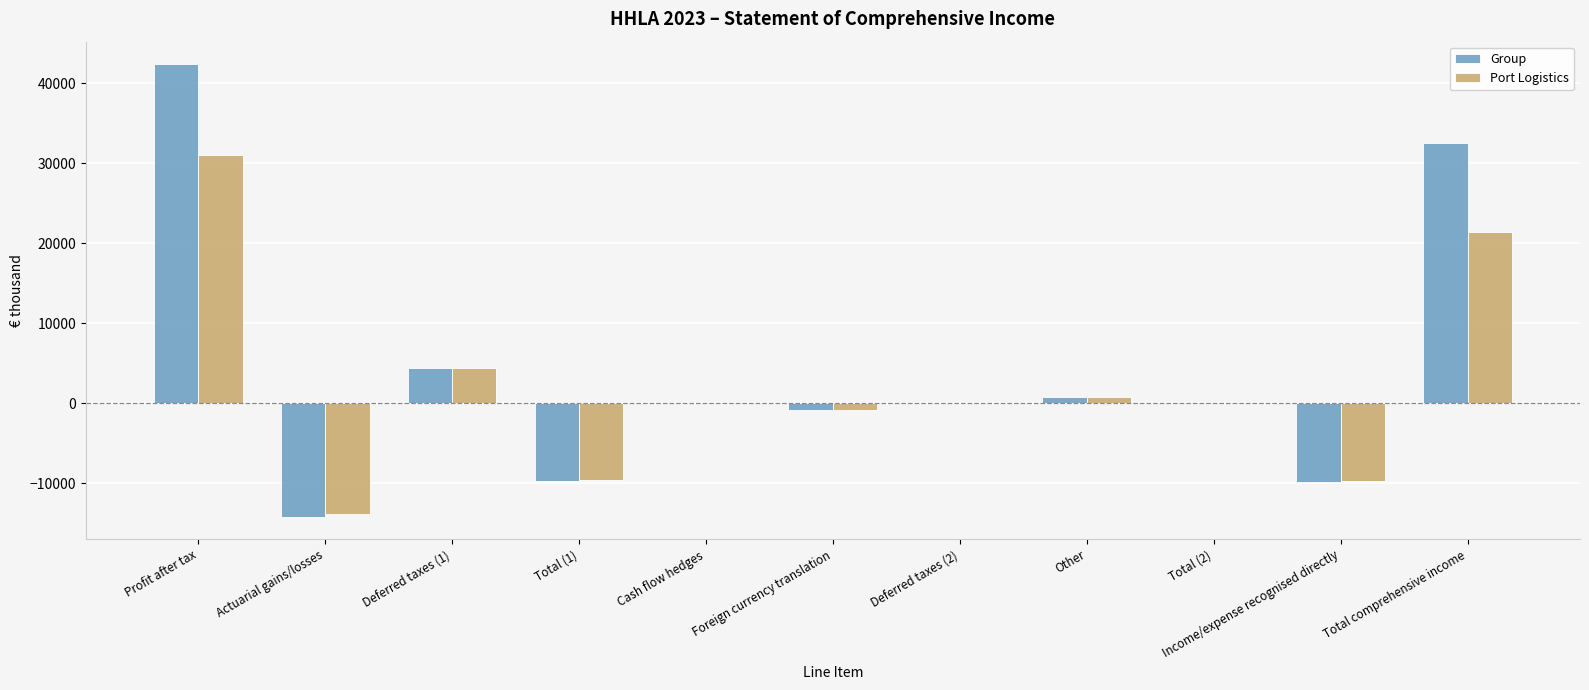

At which label does Group reach its peak?

Profit after tax